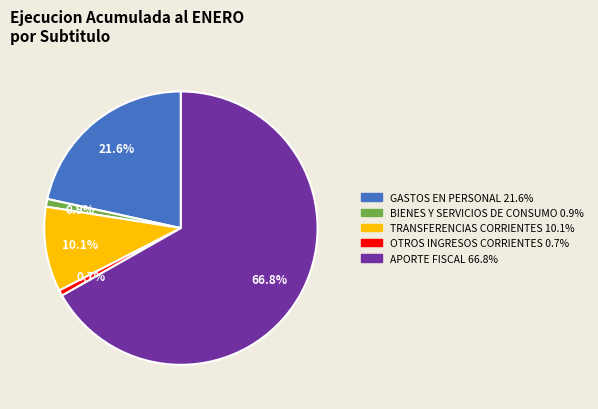

Is there any slice that represents more than half of the pie?

Yes